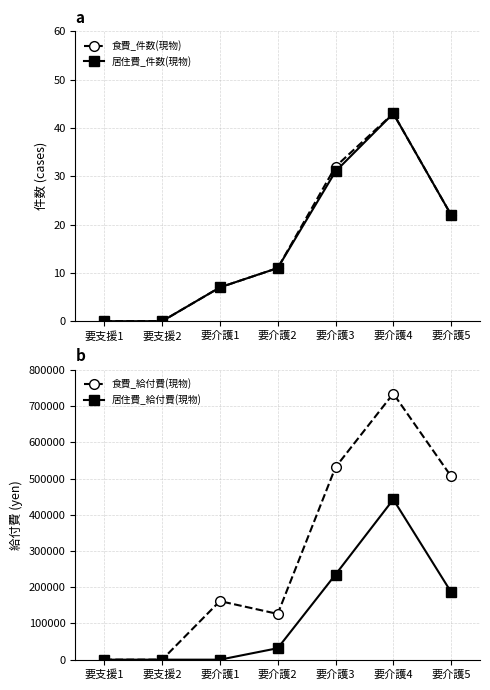

At which category does 居住費_件数(現物) reach its first local peak?

要介護4